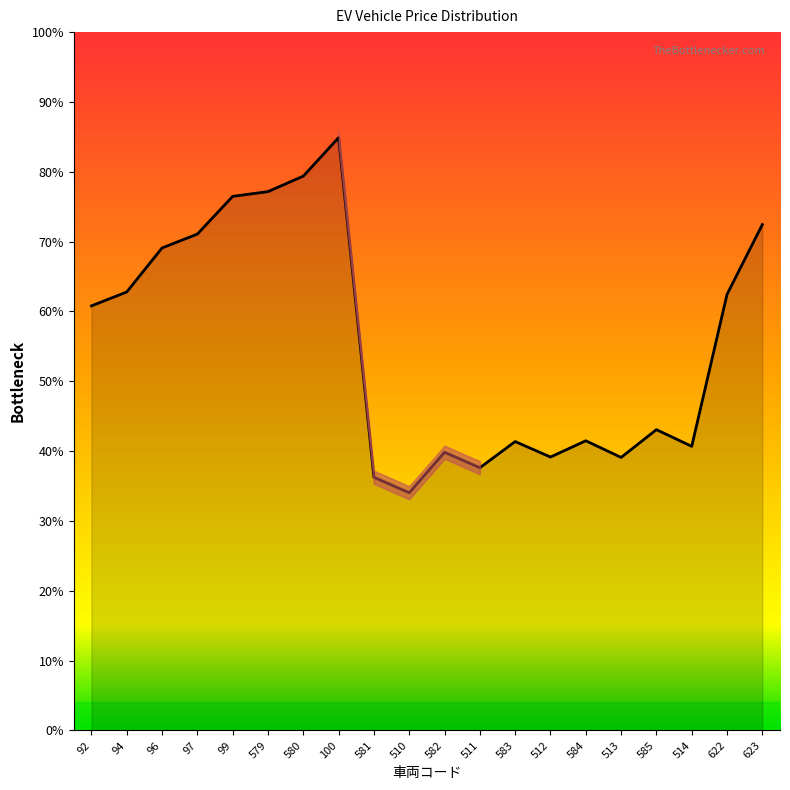

Approximately how many times larger is the value at 511 compared to 512?

1.0